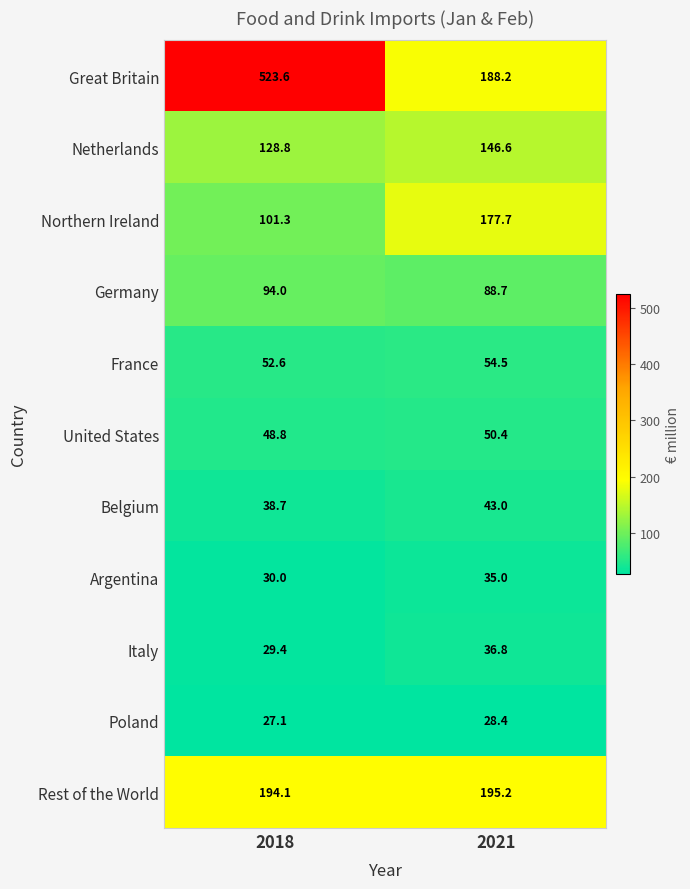

The Poland series shows 28.4 at 2021. True or false?

True